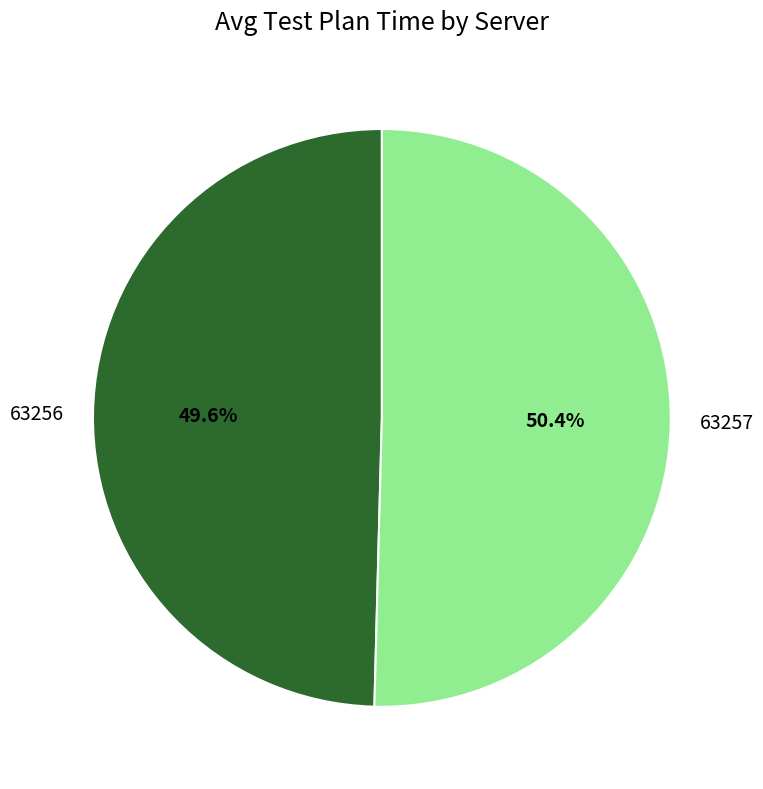

Approximately how many times larger is the value at 63257 compared to 63256?

1.0